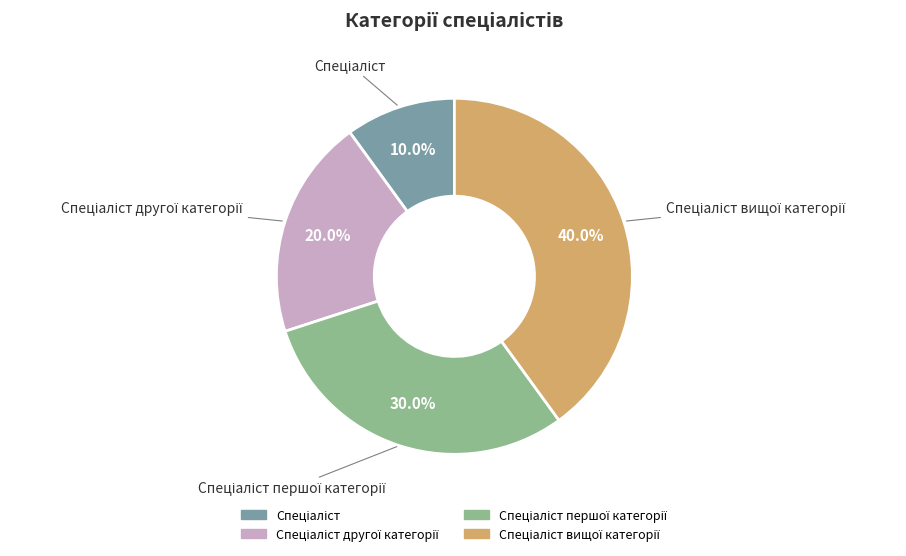

Is there a majority slice in this chart?

No